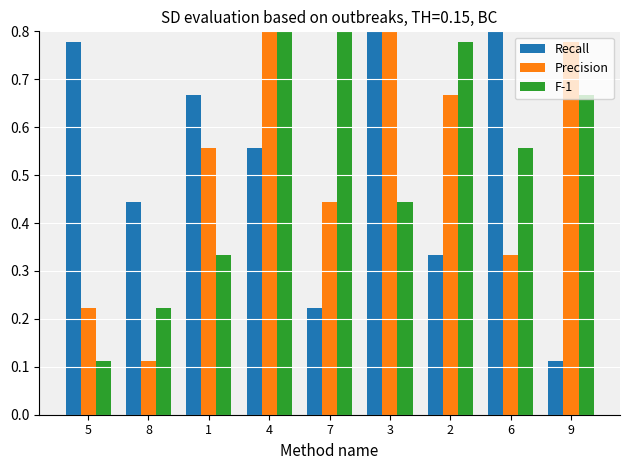

What is the label of the 4th bar from the right?

3